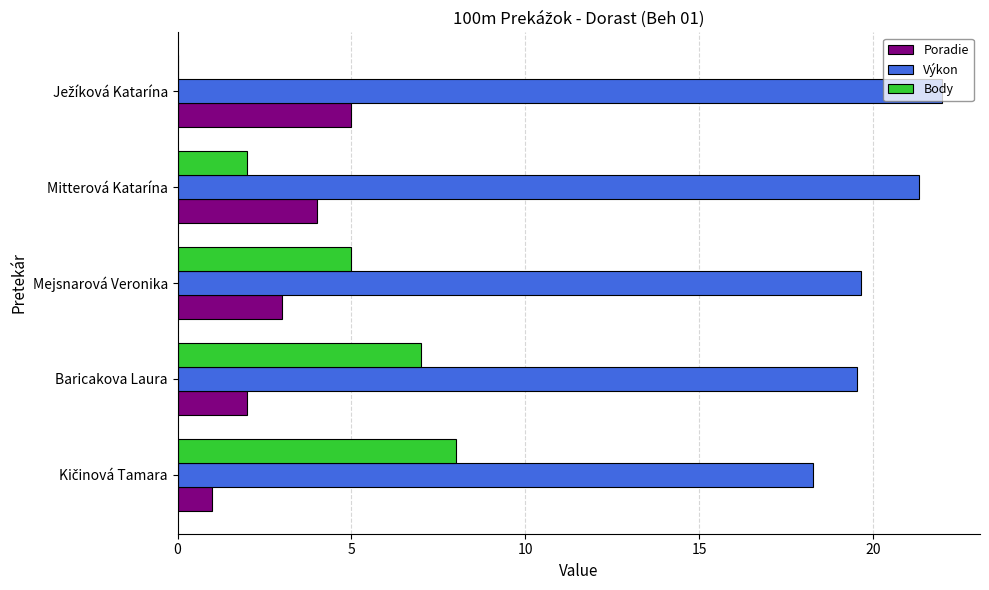

How many Body values are between 2 and 7?

3